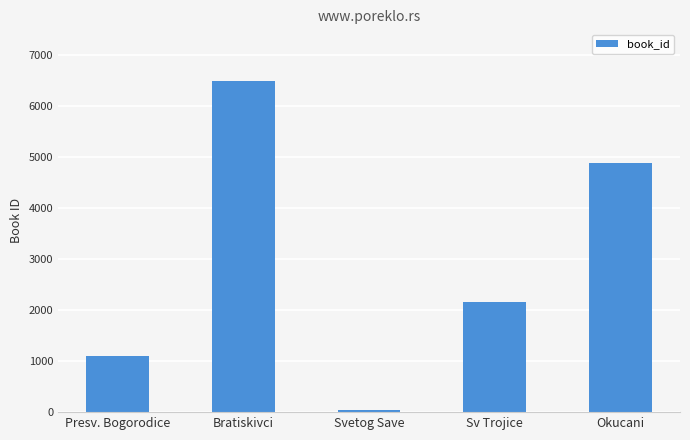

Reading right to left, list all the values displayed in this chart.

Okucani=4872	Sv Trojice=2149	Svetog Save=51	Bratiskivci=6490	Presv. Bogorodice=1106